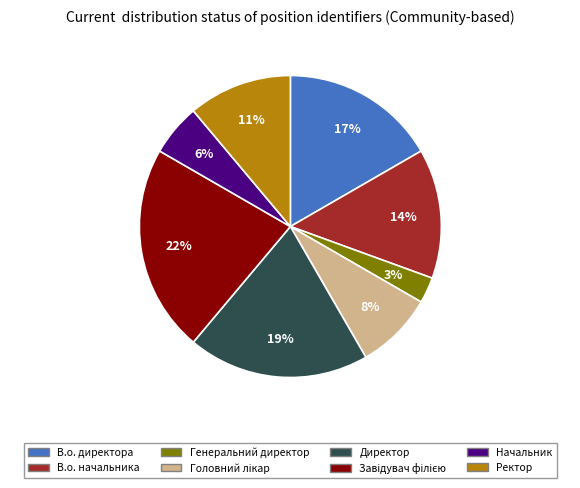

True or false: Генеральний директор accounts for 3% of the total.

True